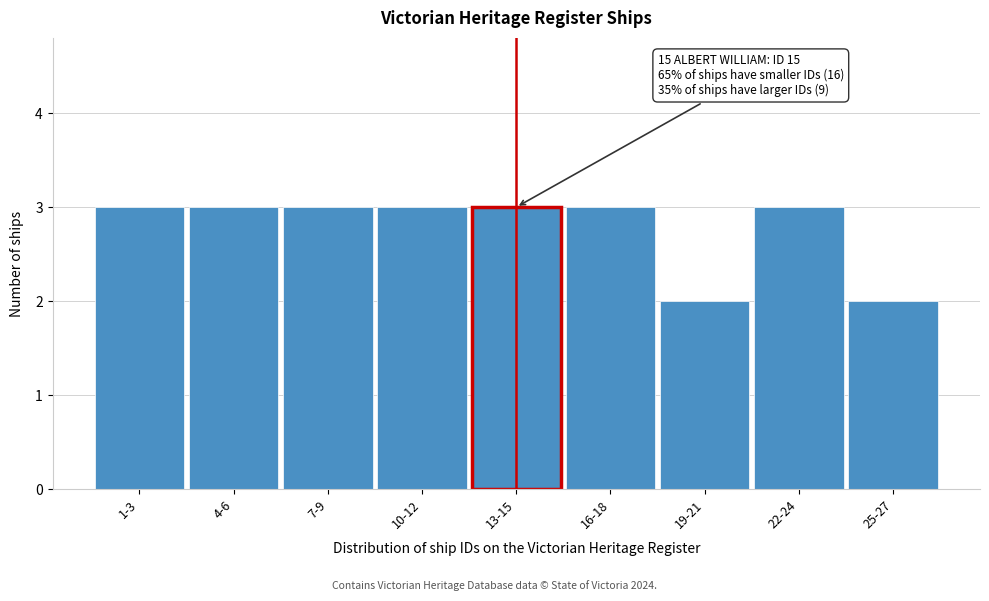

Reading right to left, list all the values displayed in this chart.

25-27=2	22-24=3	19-21=2	16-18=3	13-15=3	10-12=3	7-9=3	4-6=3	1-3=3